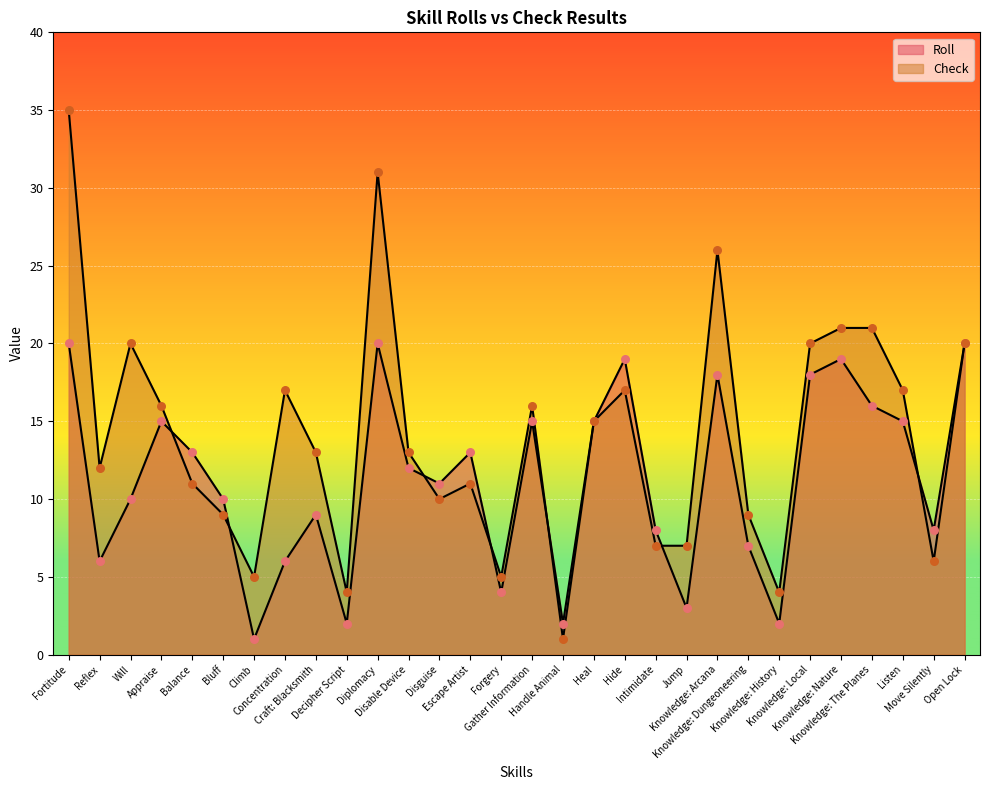

What are all the series names shown in the legend?

Roll, Check